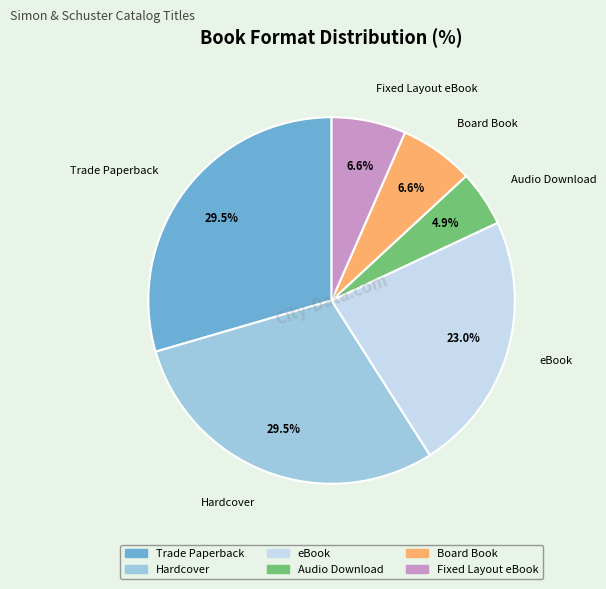

What percentage is the eBook slice, to the nearest percent?

23%